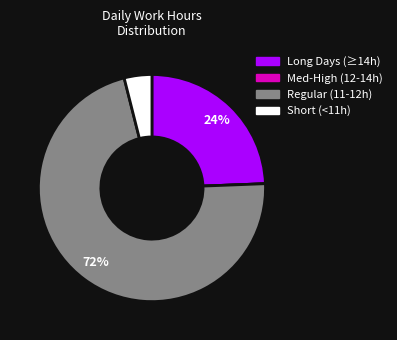

Is there any slice that represents more than half of the pie?

Yes